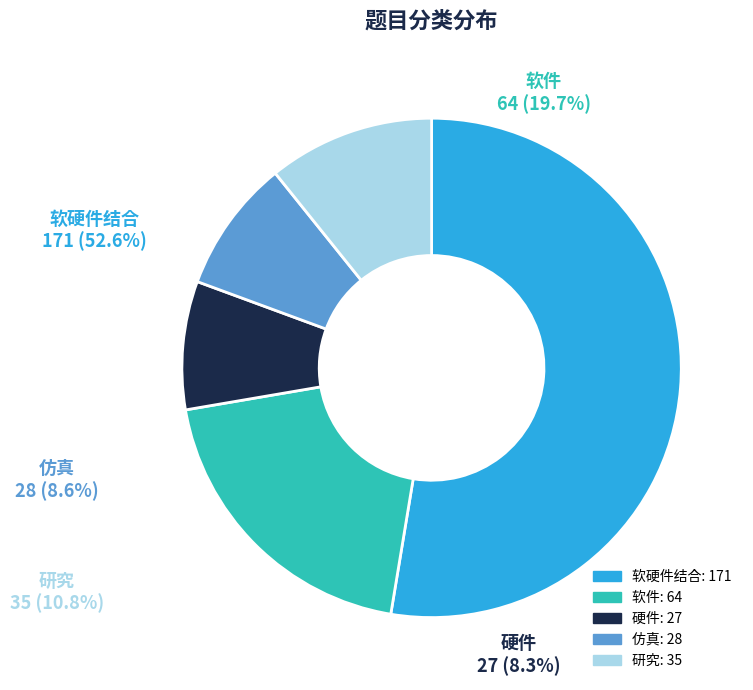

To the nearest percent, what is the difference between the 软硬件结合 and 硬件 slice percentages?

44%